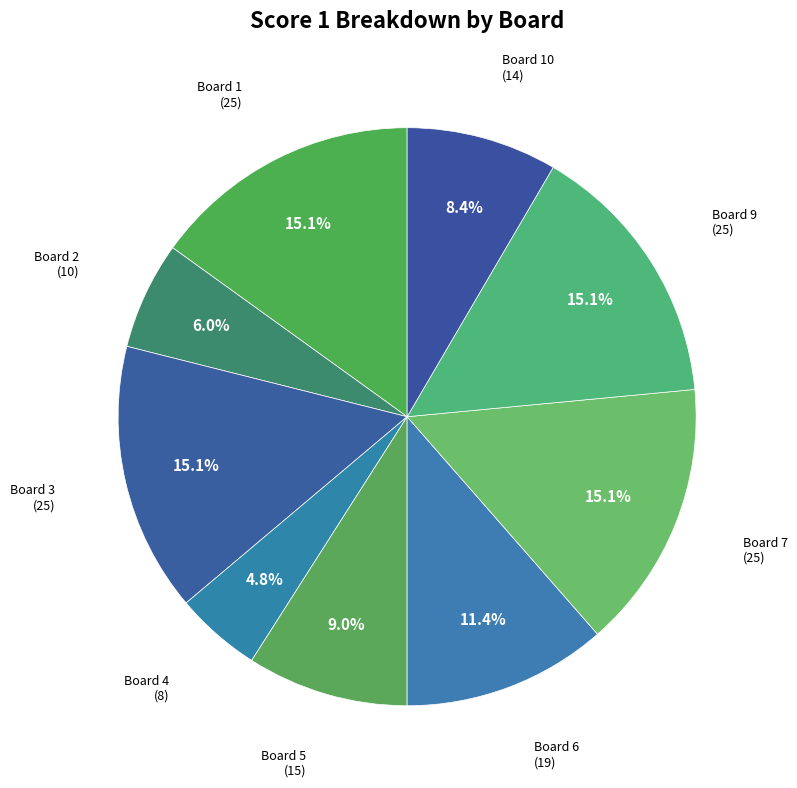

How many segments does this pie chart have?

9